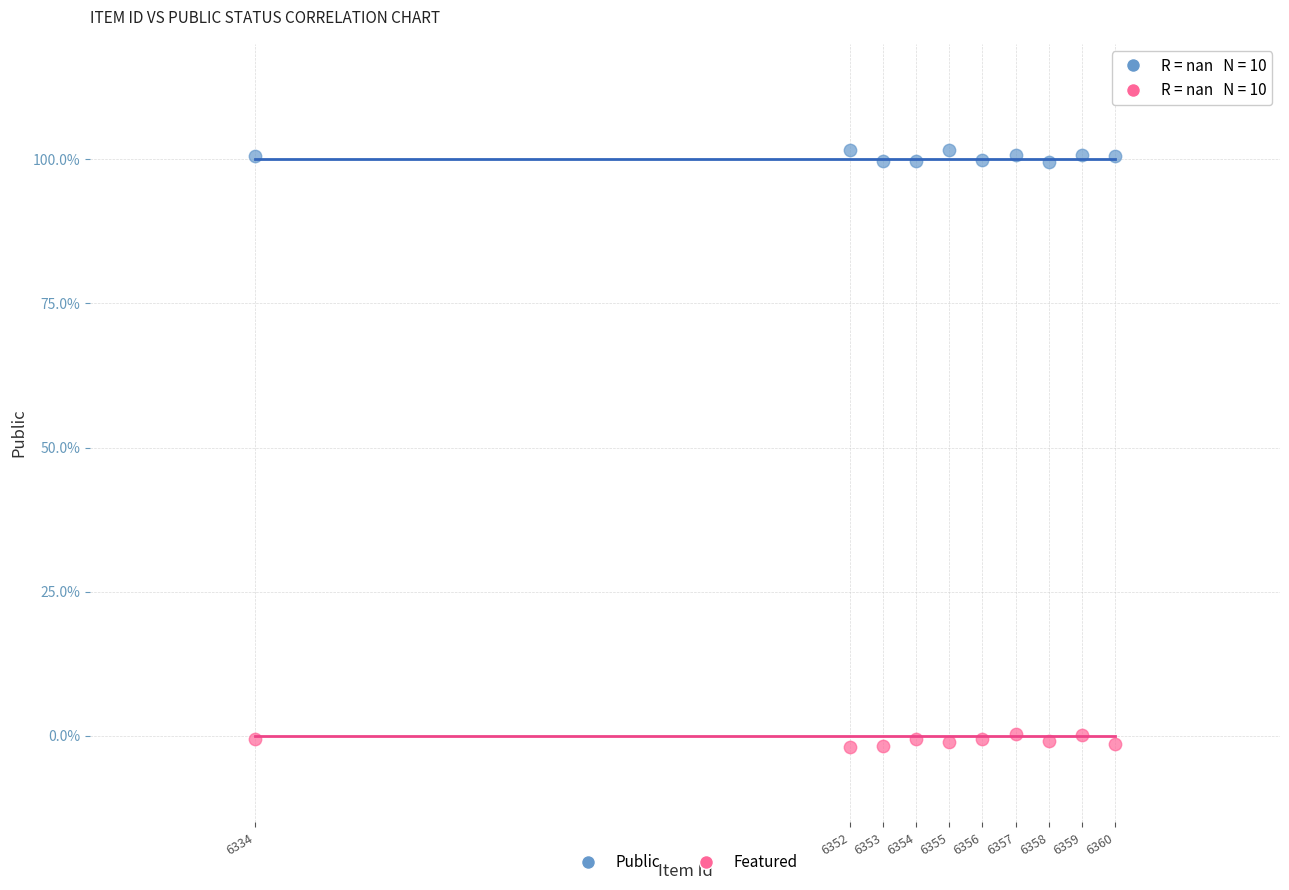

What are all the series names shown in the legend?

Public, Featured